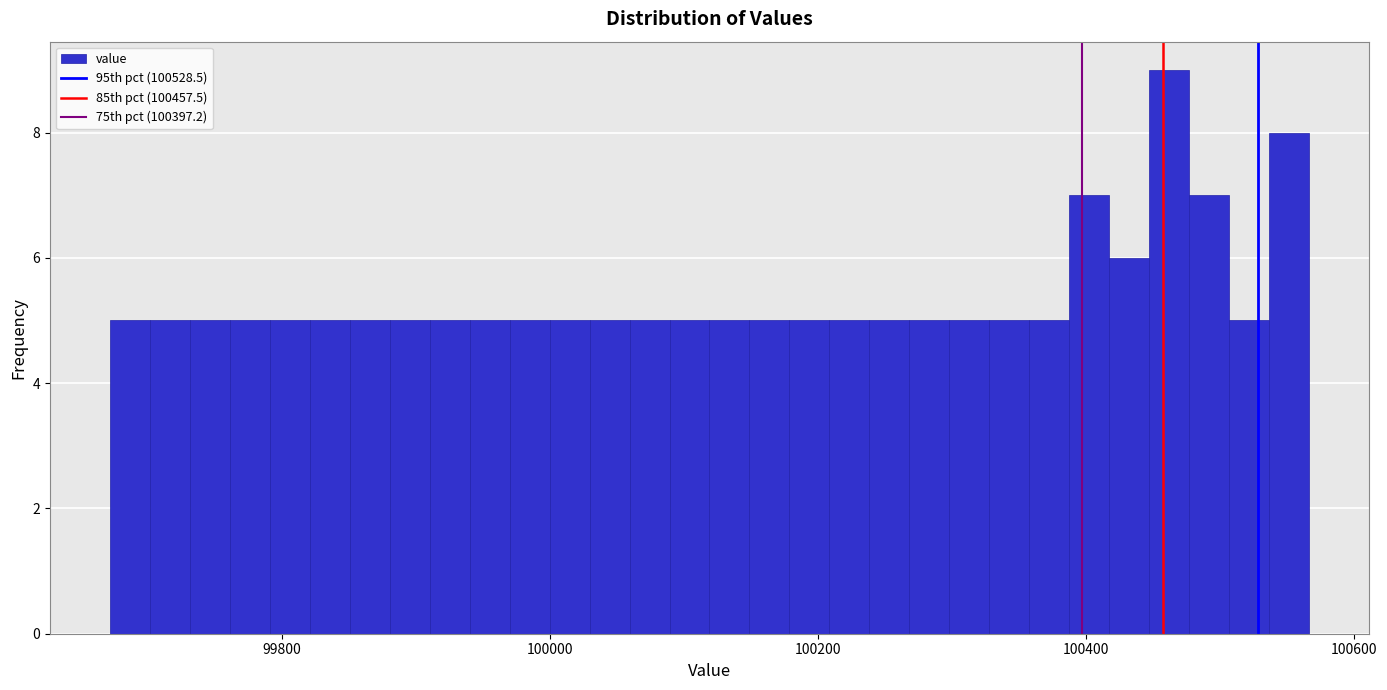

Read against the x-axis, roughly where is the centre of the tallest bar?

100460